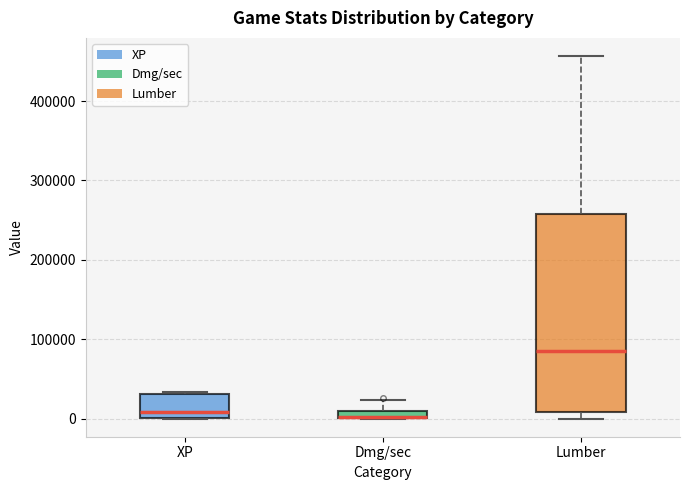

Where does the median line of the box for Lumber sit on the y-axis? The values are not printed on the chart, so give them approximately, as read against the axis.

90000